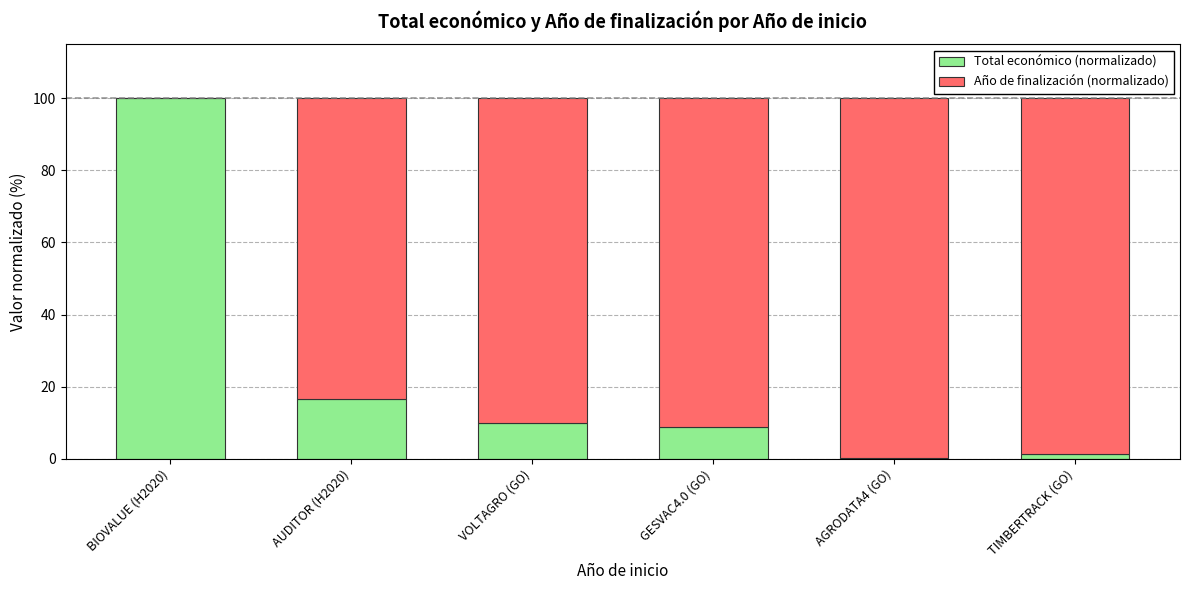

What value does the Total económico (normalizado) series have at VOLTAGRO (GO)?

9.8